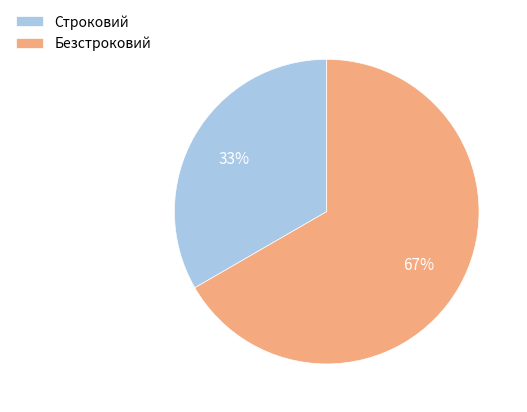

Is the sum of Безстроковий and Строковий greater than half?

Yes